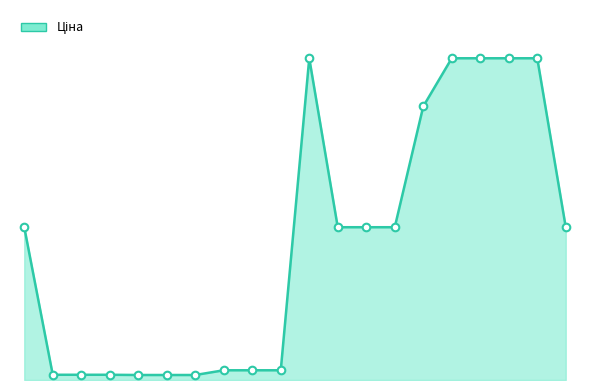

Does the chart have visible grid lines?

No